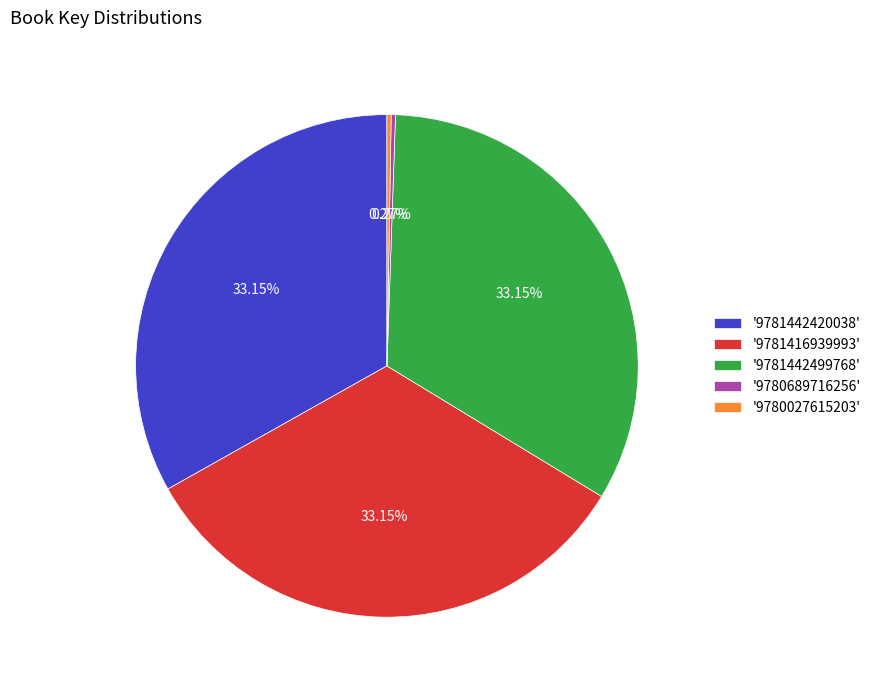

Combined, do '9781442420038' and '9781416939993' account for over 50%?

Yes